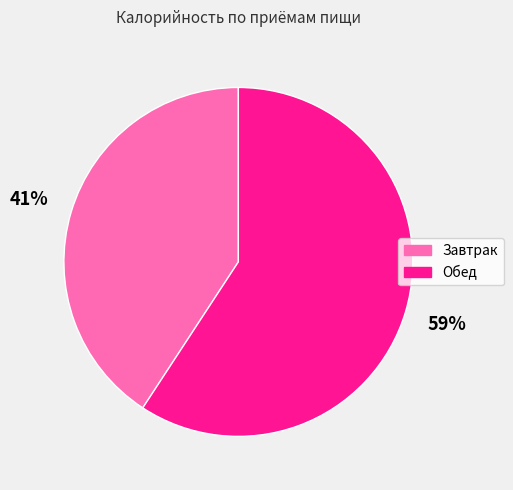

Which has a higher value, Обед or Завтрак?

Обед